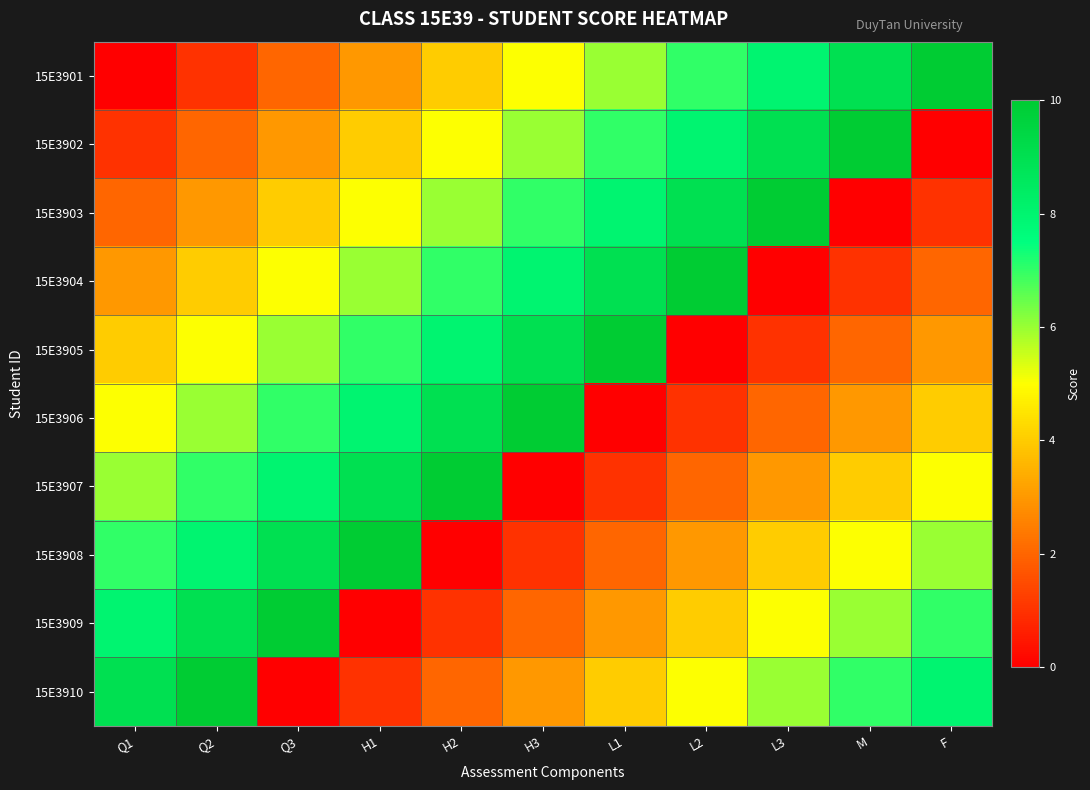

Between Q2 and L3, which is larger?

L3